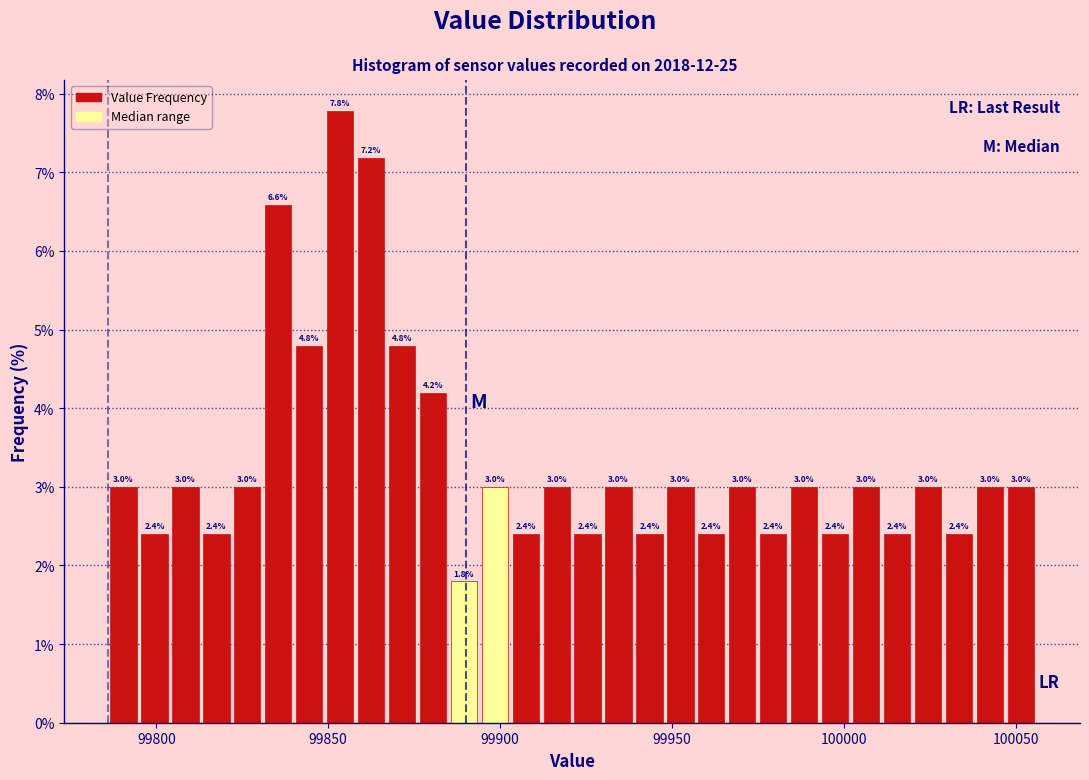

Around what value on the x-axis is the tallest bar? Give the approximate position of its centre, as read against the axis.

99855